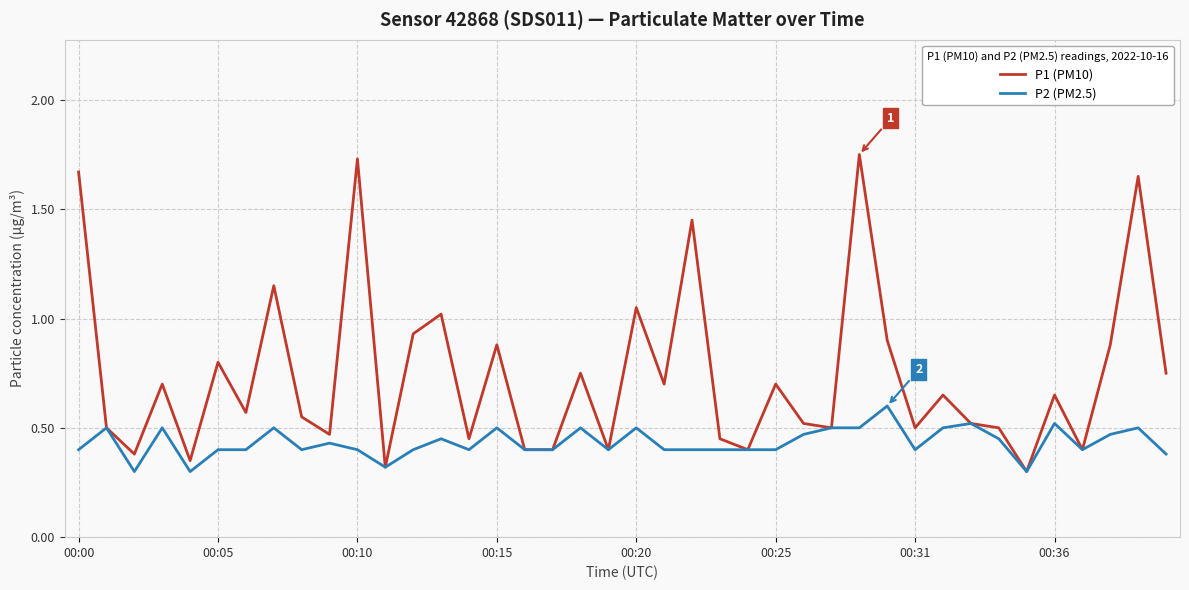

How many lines are shown in the chart?

2